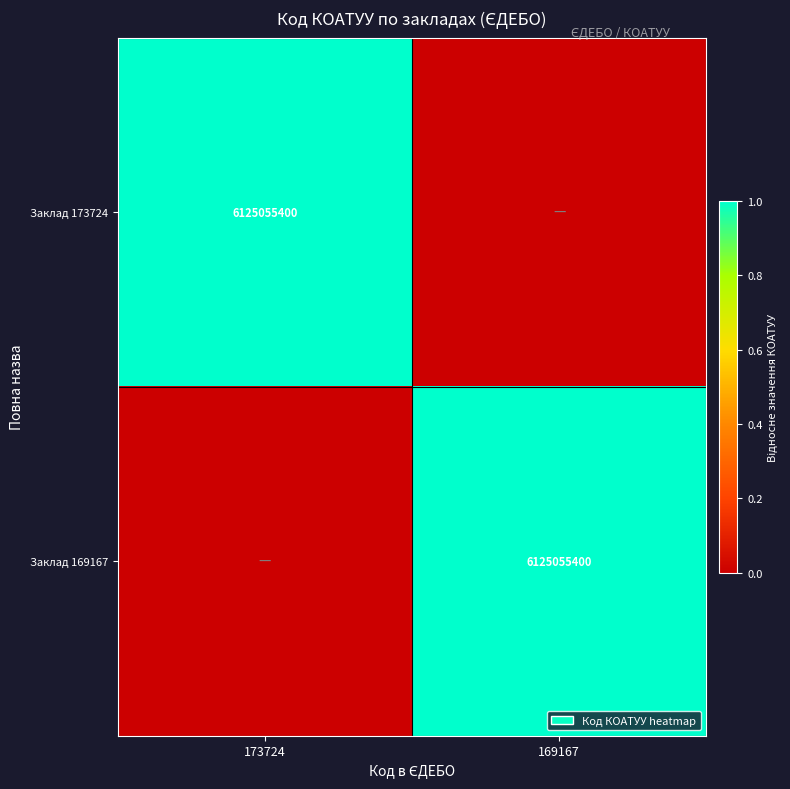

The value of Заклад 169167 at 169167 is 6125055400. True or false?

True